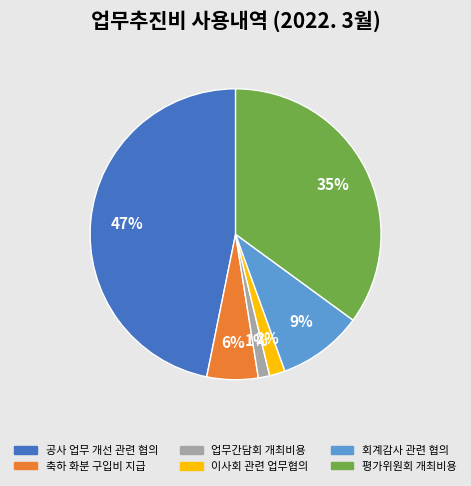

Is there a majority slice in this chart?

No